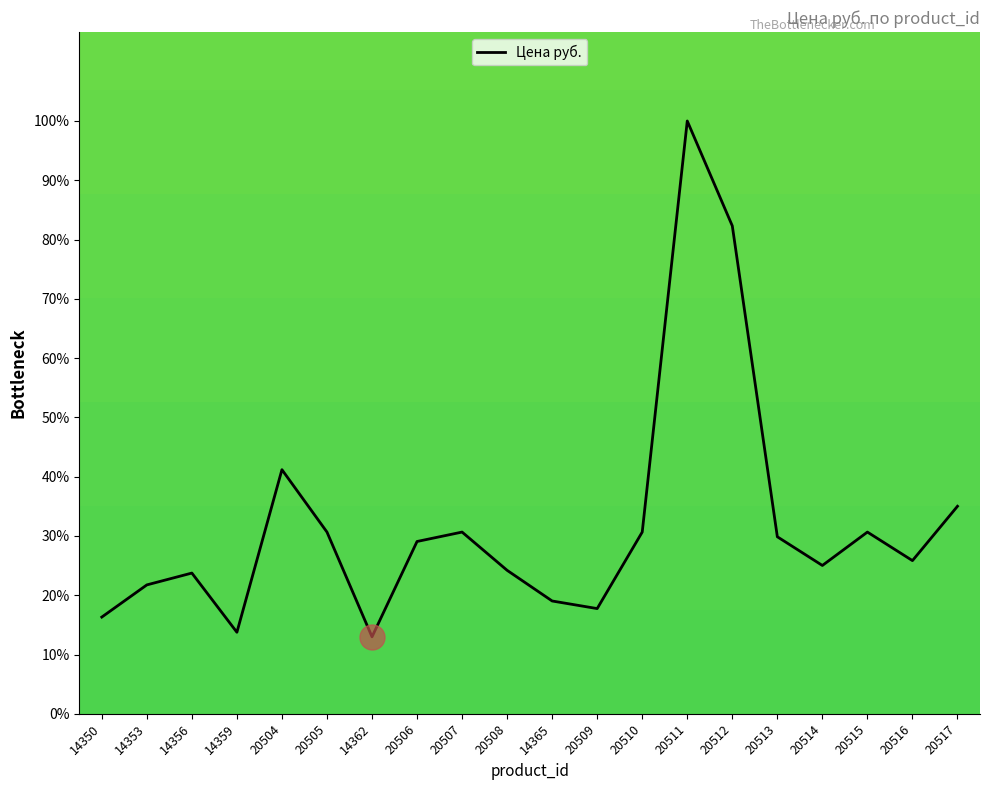

Does the chart display data point markers on the line(s)?

No